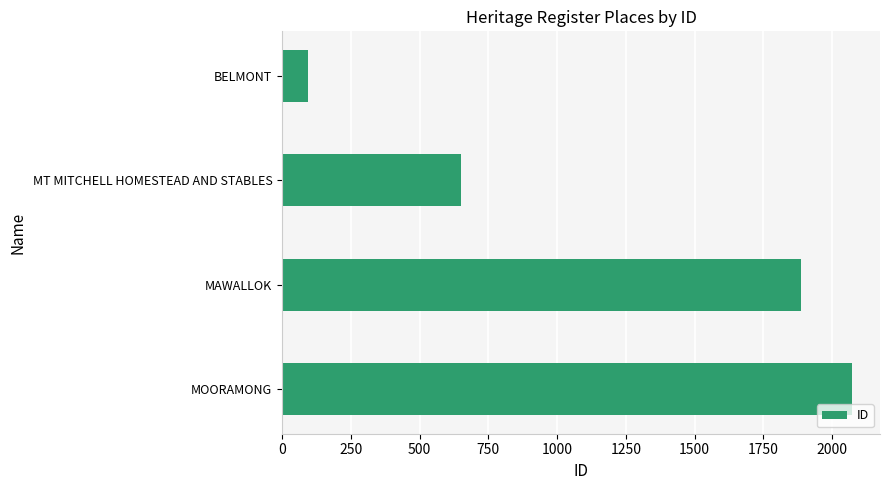

Reading top to bottom, list all the values displayed in this chart.

95	652	1888	2071